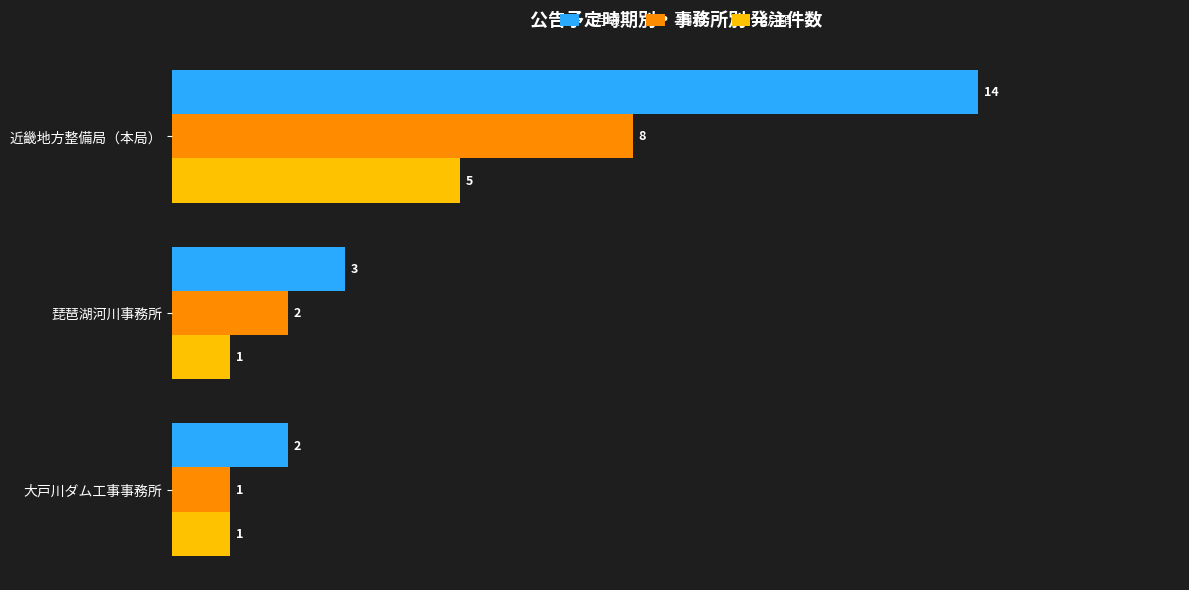

True or false: 2月頃 has a value of 3 at 琵琶湖河川事務所.

False